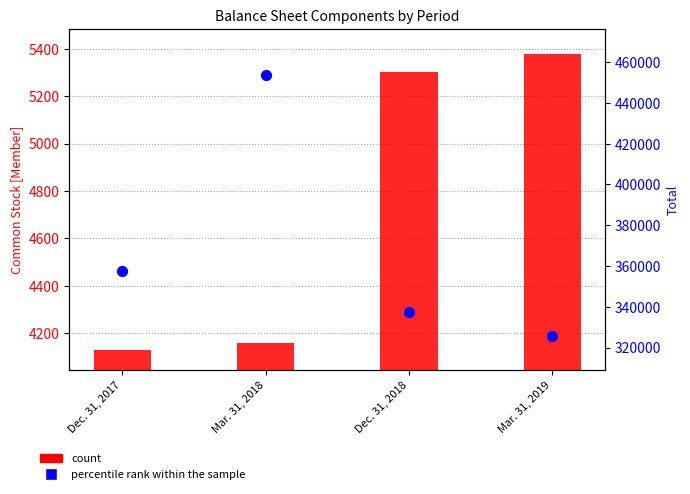

At how many categories does at least one series exceed 345132?

2